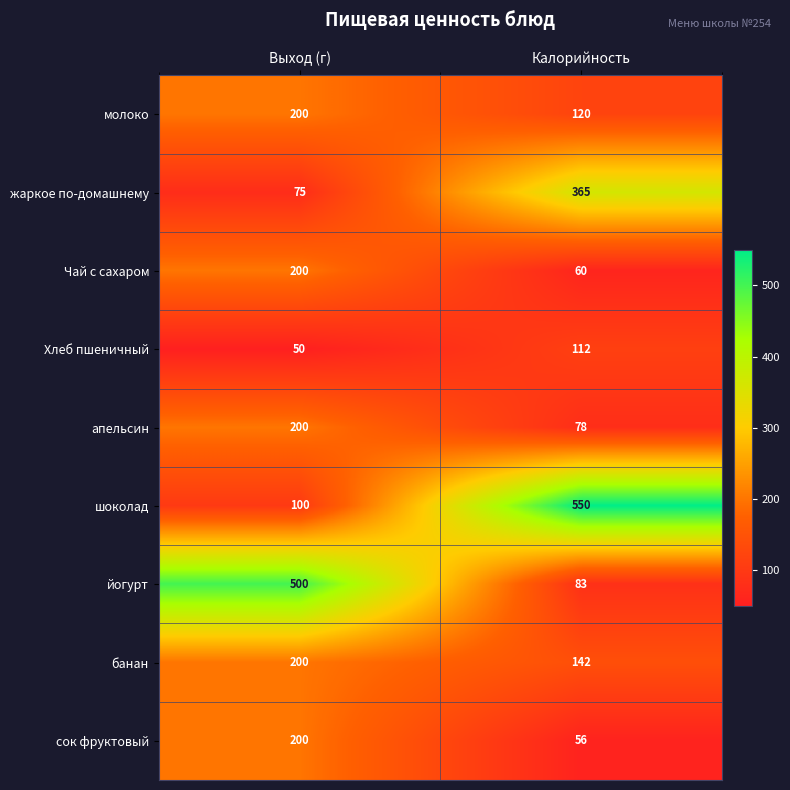

What is the average value of the апельсин series?

139